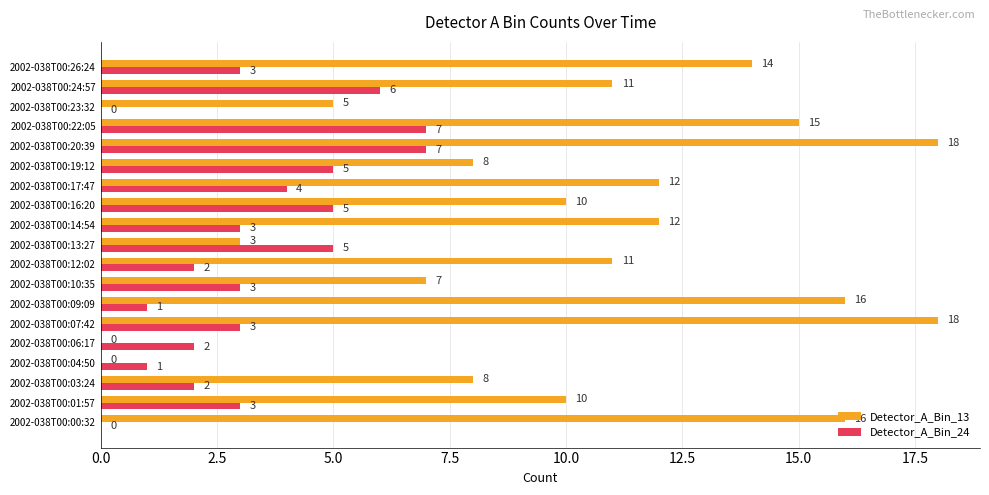

What are all the series names shown in the legend?

Detector_A_Bin_13, Detector_A_Bin_24